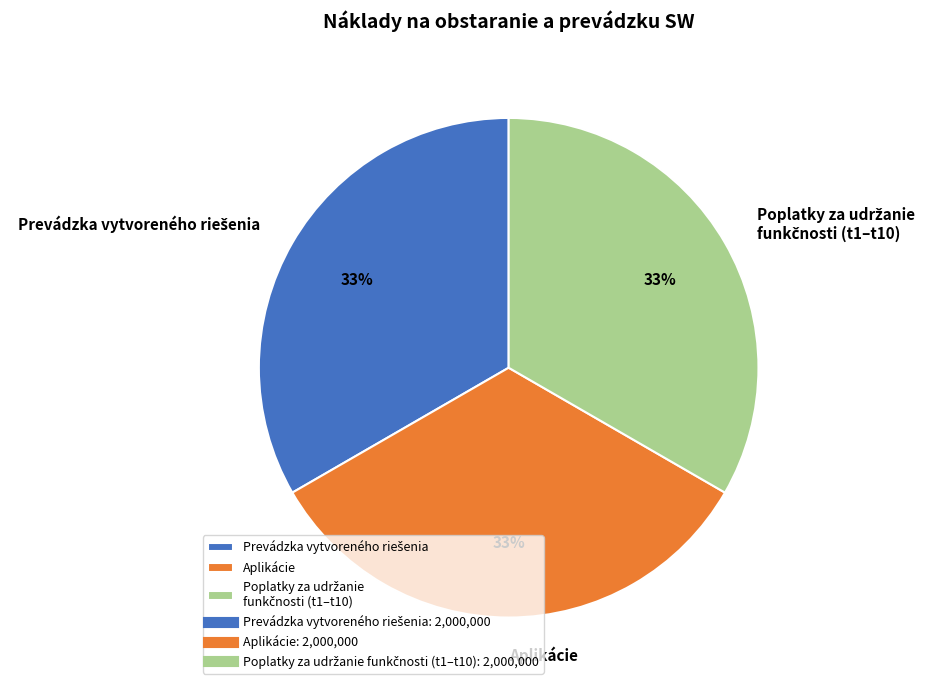

The Aplikácie slice represents 47% of the pie. True or false?

False